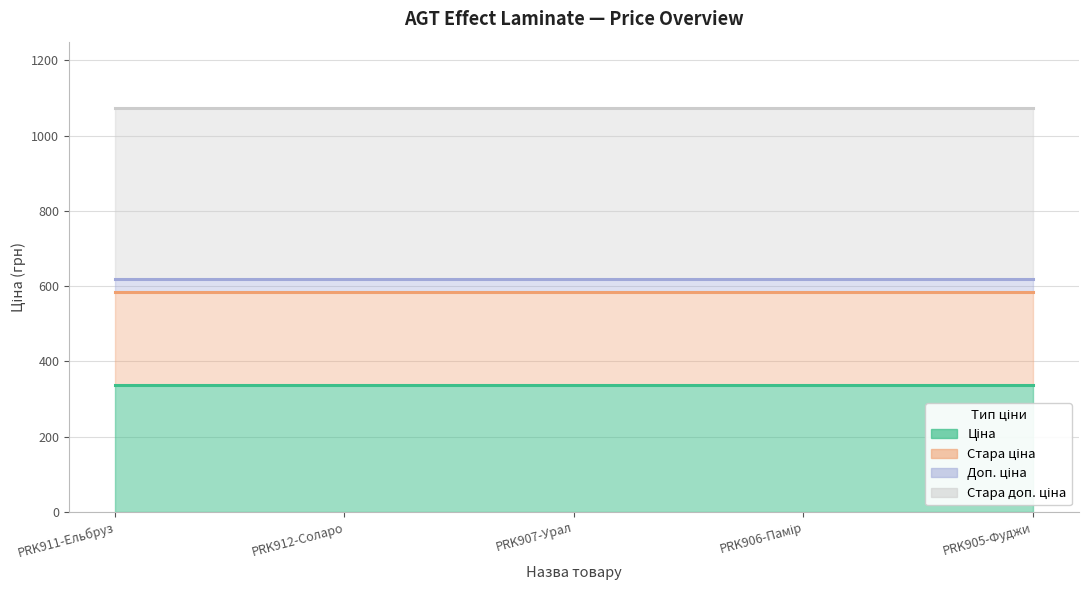

List the series in order of their peak value, lowest first.

Ціна, Стара ціна, Доп. ціна, Стара доп. ціна